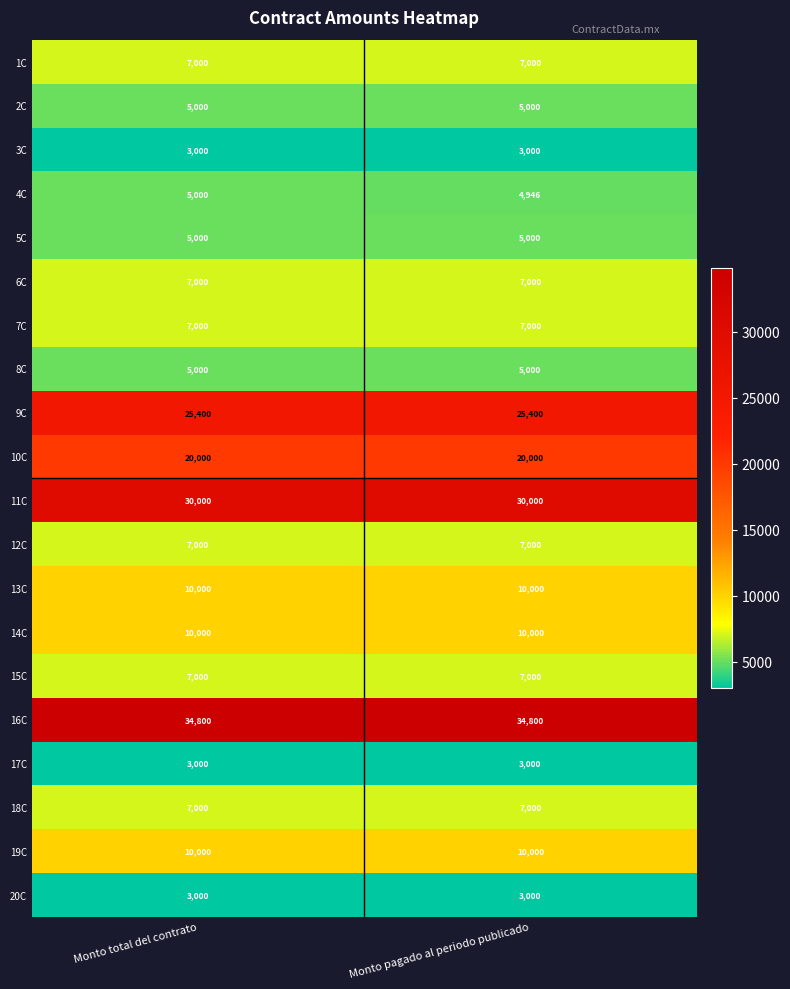

What is the average value of the 19C series?

10000